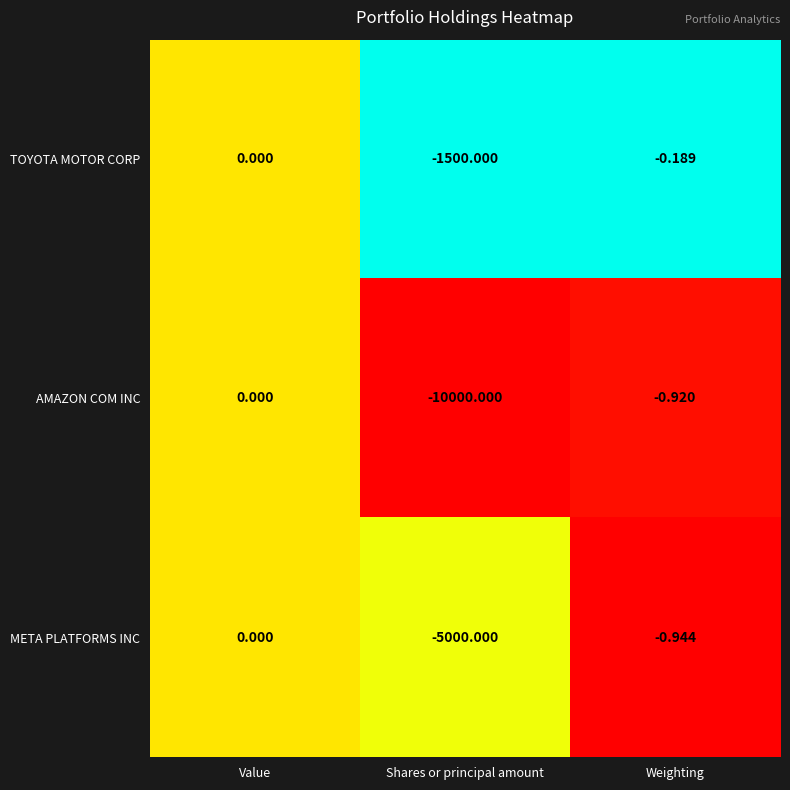

Which category has the lowest value in the TOYOTA MOTOR CORP series?

Shares or principal amount